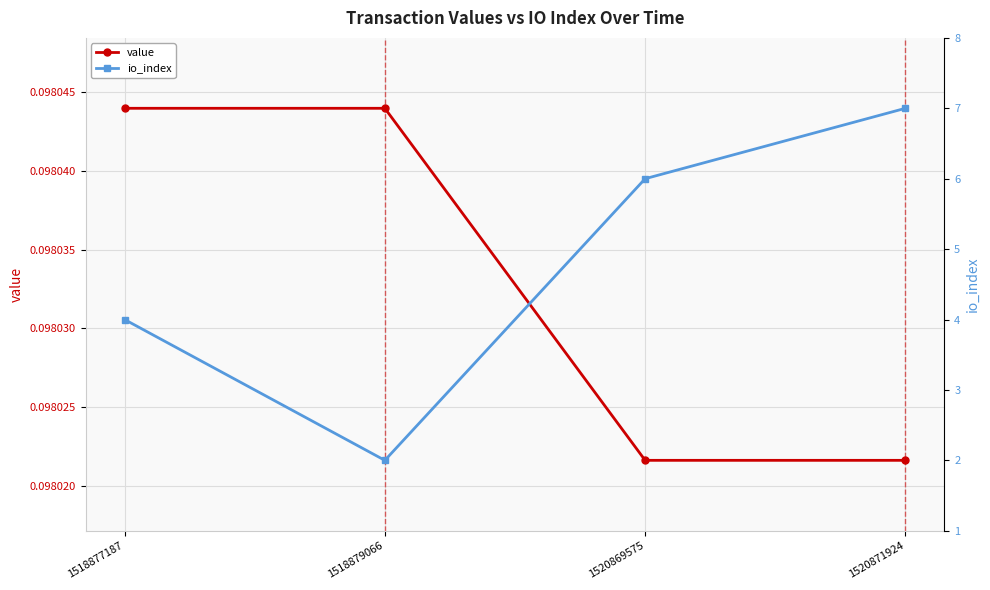

Reading left to right, extract all data points from this chart.

value: 1518877187=0.1	1518879066=0.1	1520869575=0.1	1520871924=0.1
io_index: 1518877187=4.0	1518879066=2.0	1520869575=6.0	1520871924=7.0